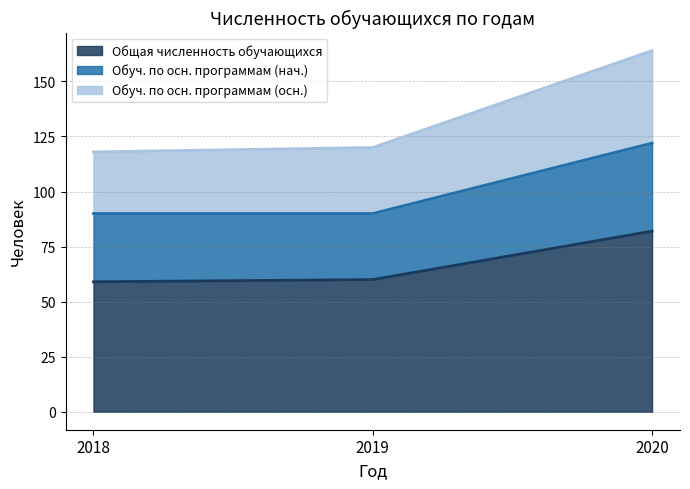

Where is Обуч. по осн. программам (осн.) nearest to the value 141?

2019